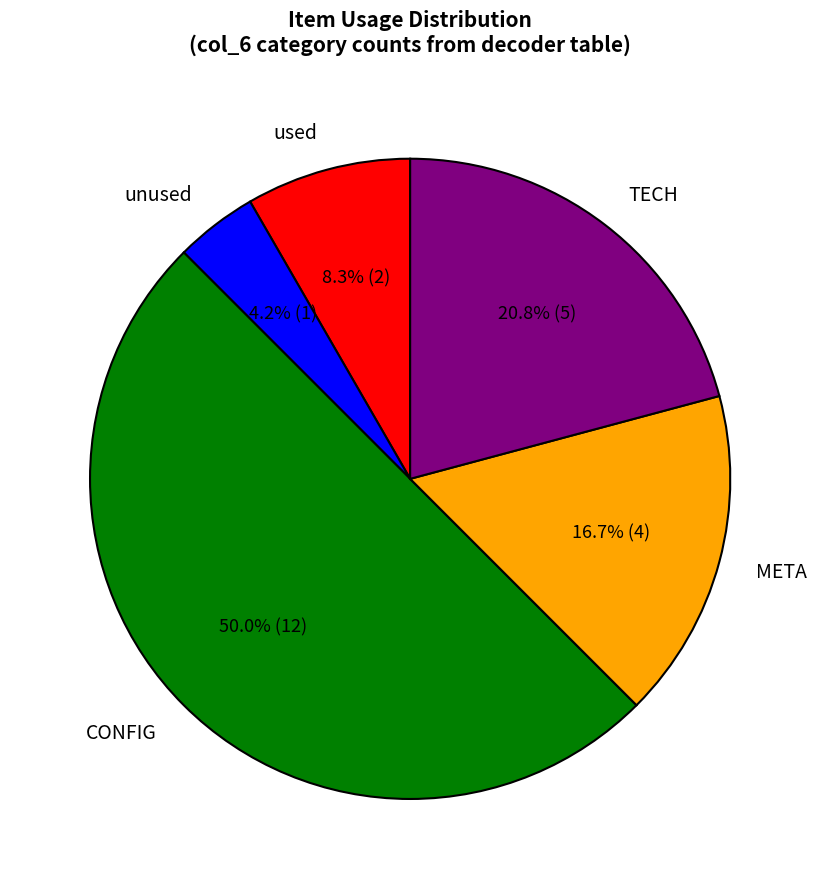

Is META the majority of the pie?

No